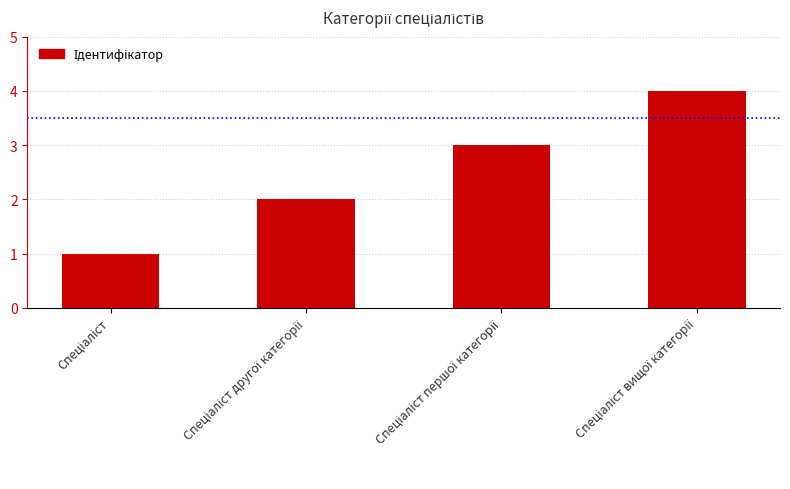

What is the value of the 3rd bar from the left?

3